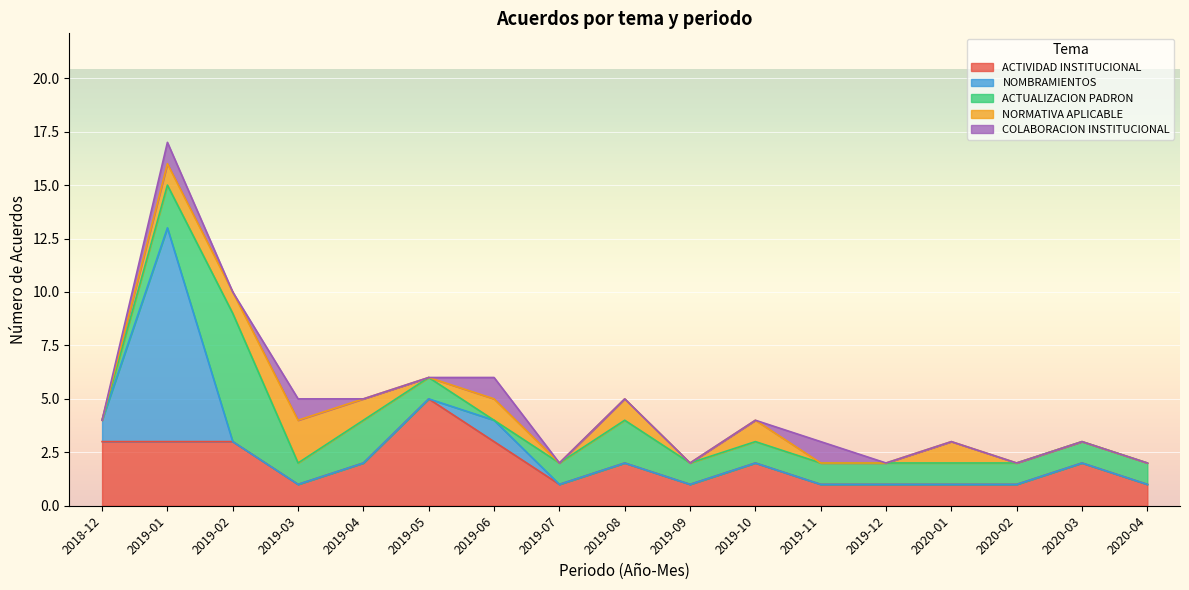

Which category has the highest value in the NOMBRAMIENTOS series?

2019-01